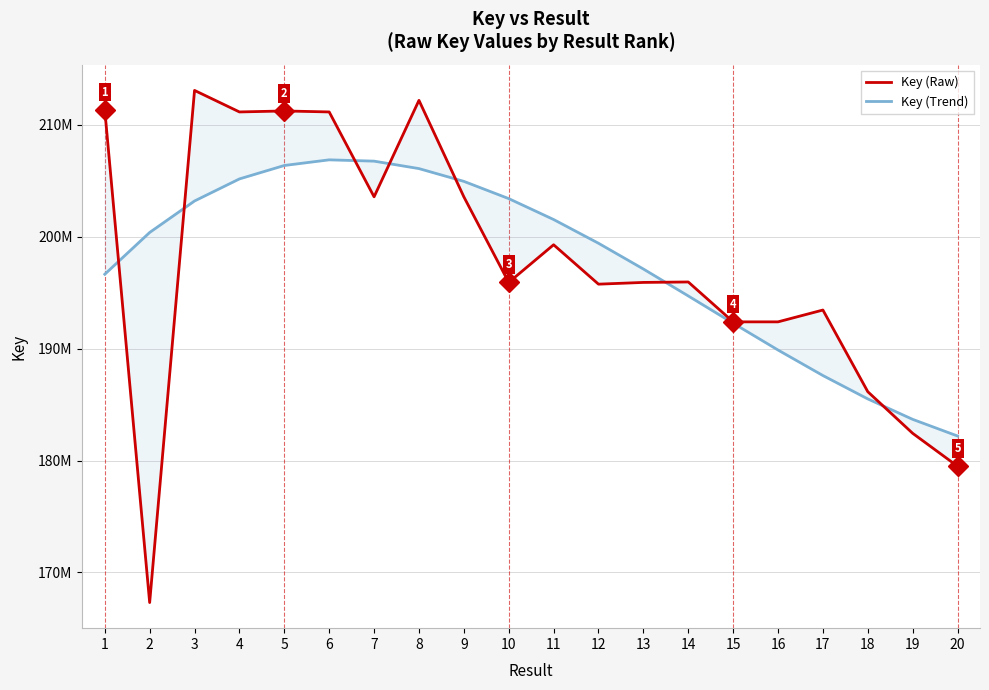

At which category is the sum across all series the highest?

8